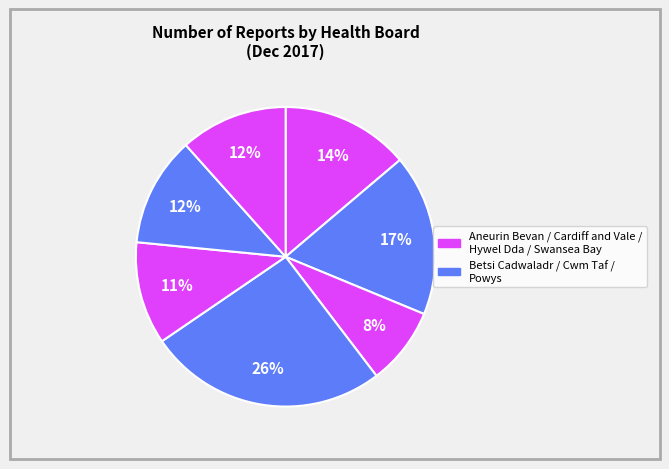

How many slices are in this pie chart?

7